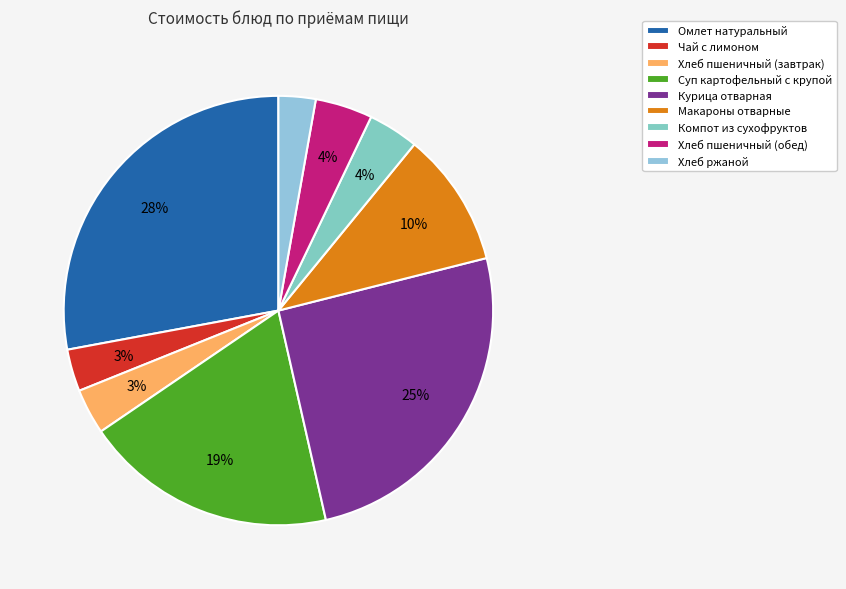

What is the largest slice in the pie chart?

Омлет натуральный